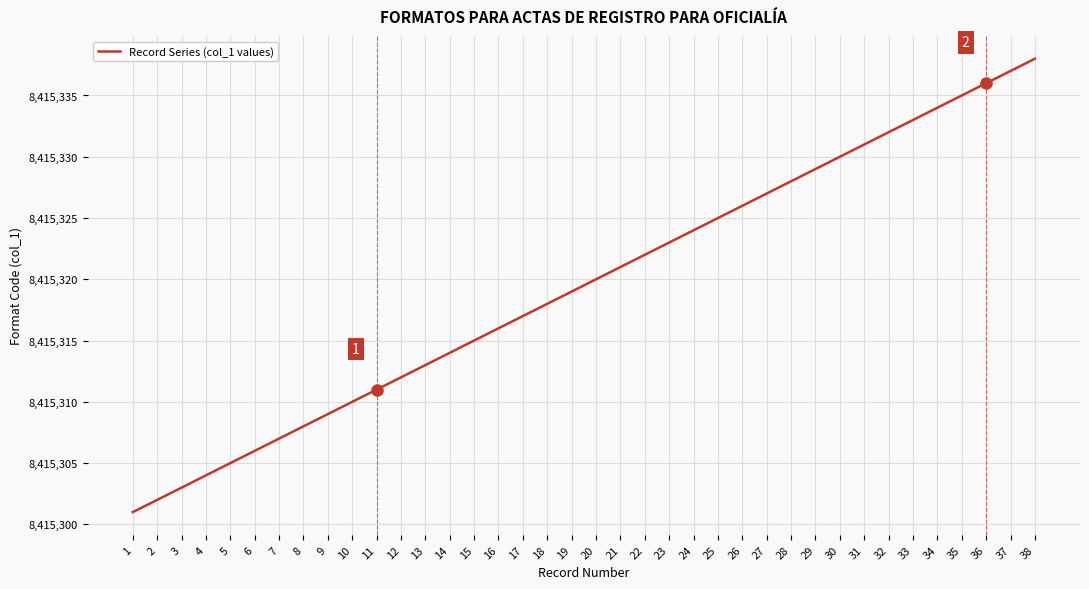

How many lines are shown in the chart?

1